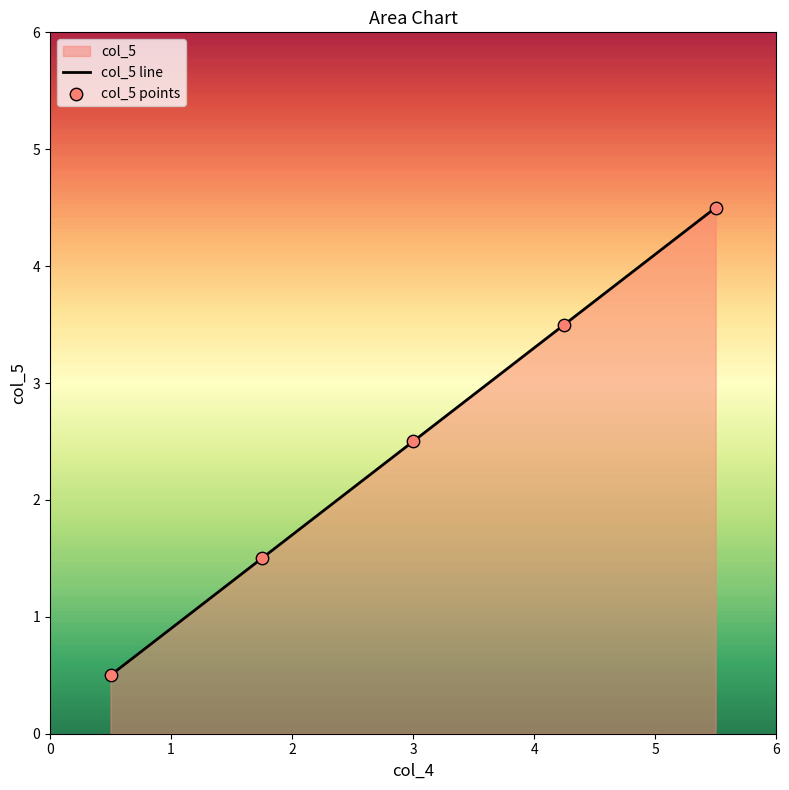

What is the minimum value shown in the chart?

0.5